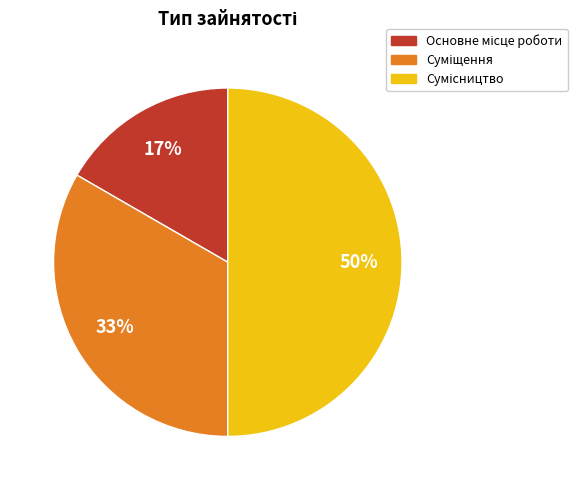

To the nearest percent, what is the average slice percentage?

33%